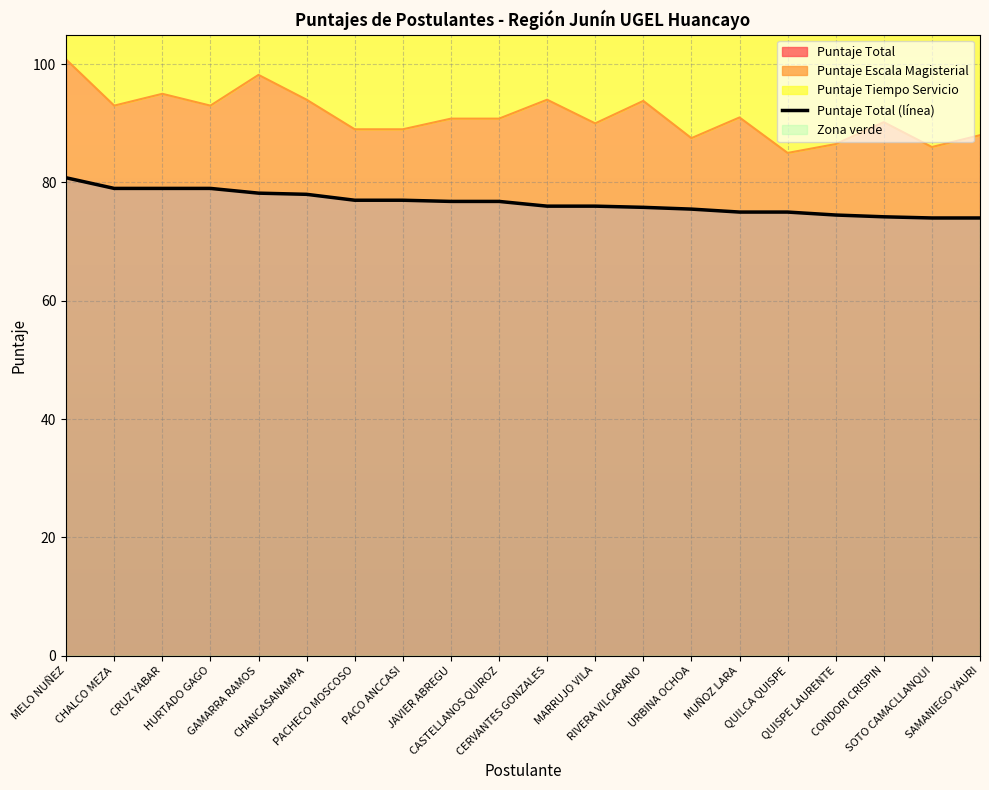

True or false: Puntaje Tiempo Servicio and Puntaje Total intersect in this chart.

False